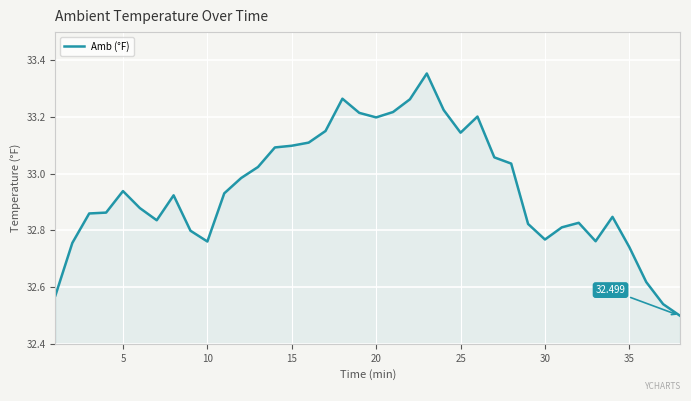

How many lines are shown in the chart?

1